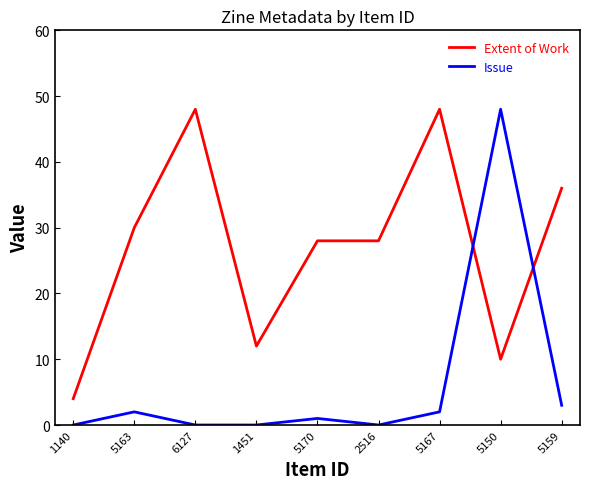

Which series has the widest spread of values?

Issue